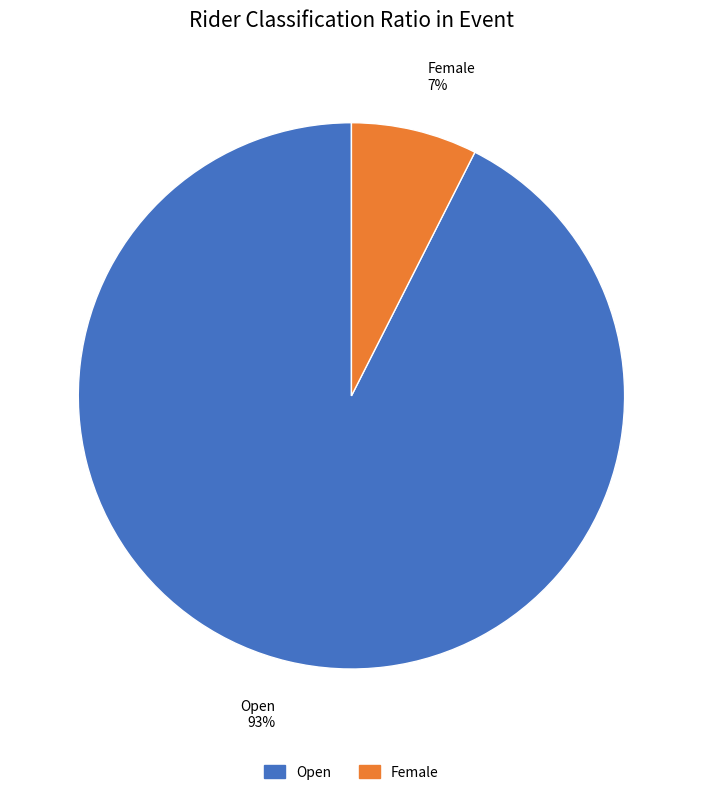

Which slice represents more than half of the pie?

Open